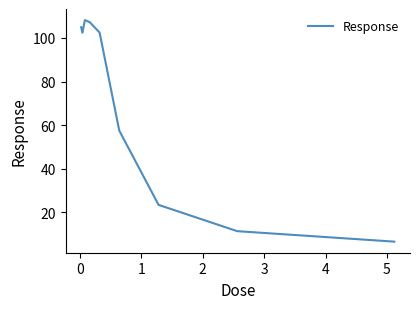

What is the average value?

69.3